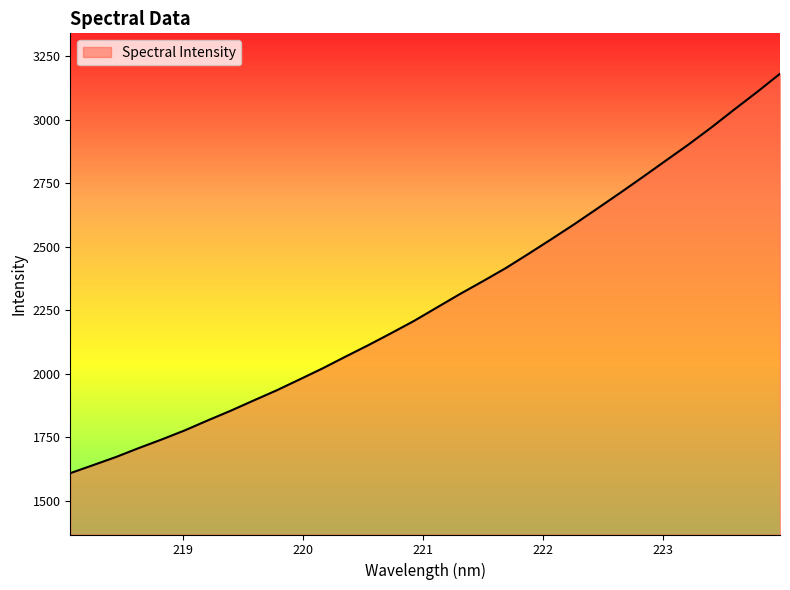

What is the greatest value displayed?

3180.1